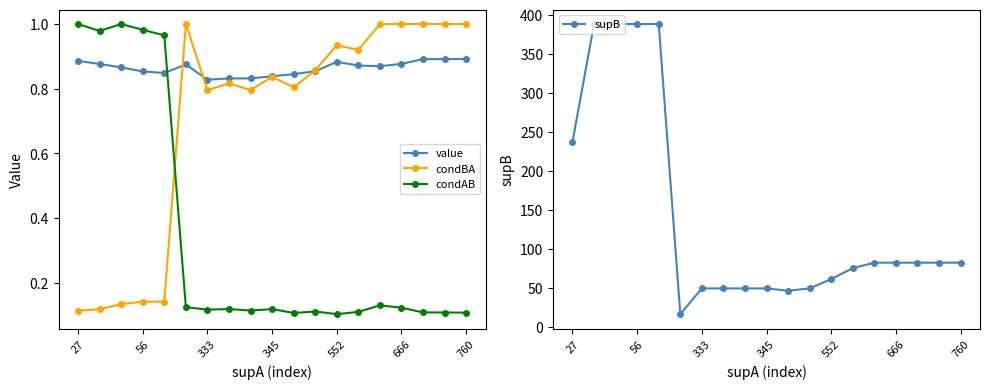

What is the maximum value shown in the chart?

388.0